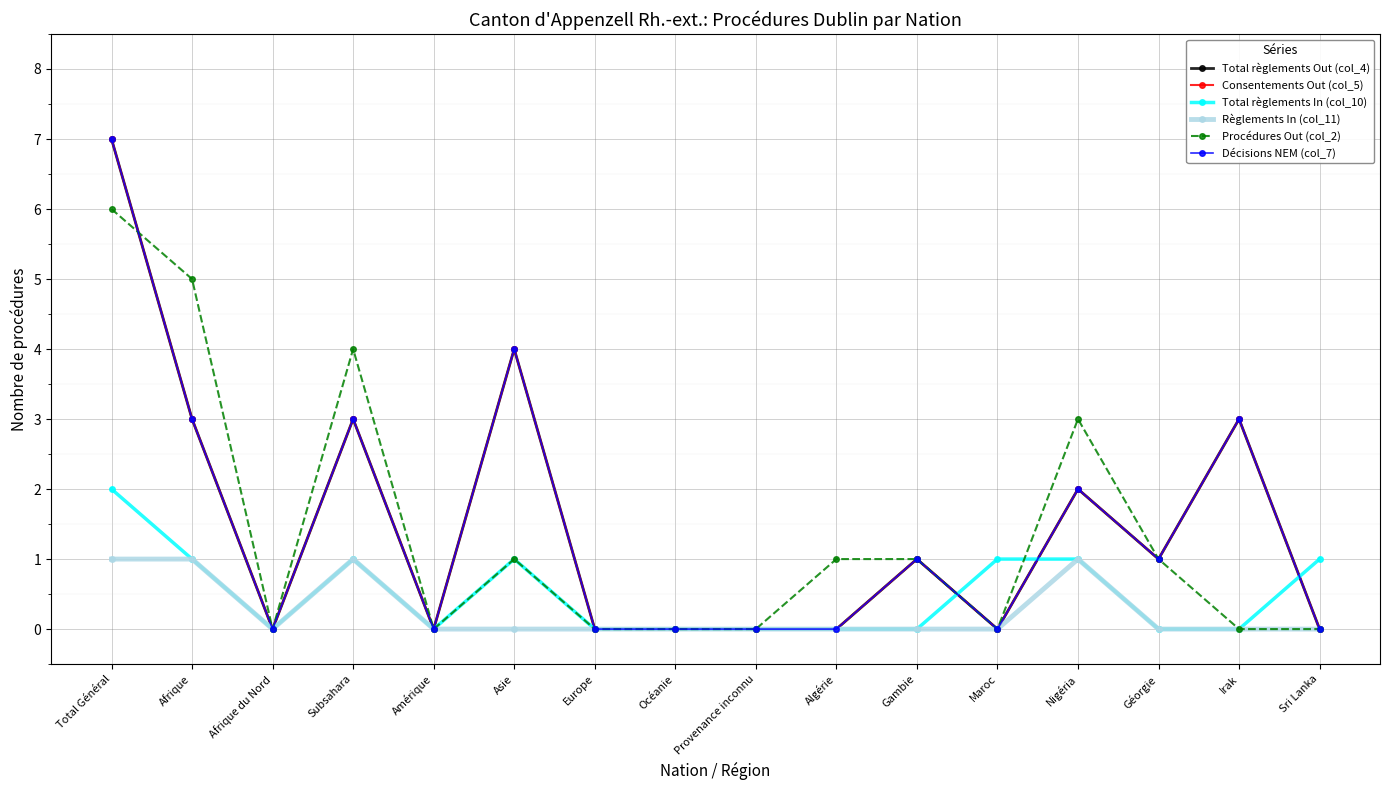

Does the chart have visible grid lines?

Yes